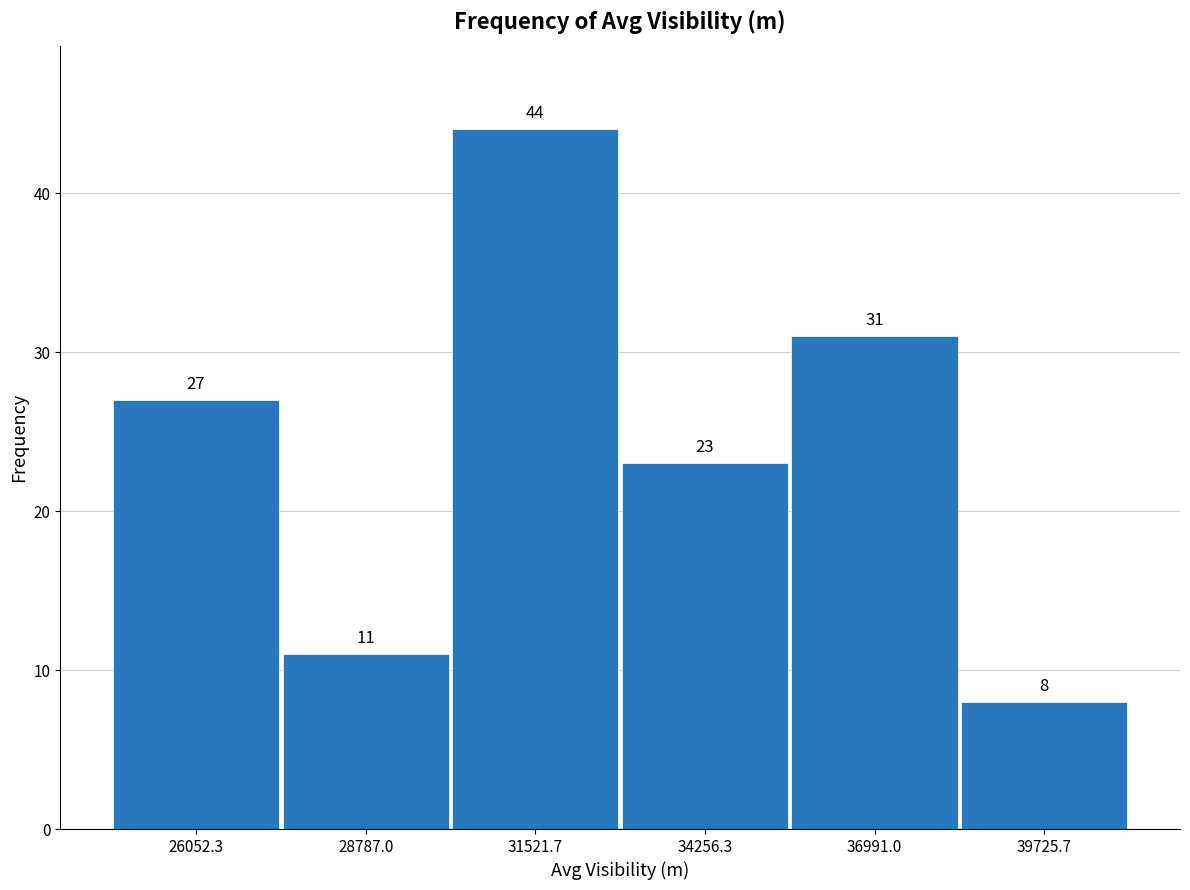

Reading left to right, list every bar in this chart as the range it spans on the x-axis followed by its height. The bar edges are not printed on the chart, so give them approximately, as read against the axis.

24500 to 27500: 27
27500 to 30000: 11
30000 to 33000: 44
33000 to 35500: 23
35500 to 38500: 31
38500 to 41000: 8